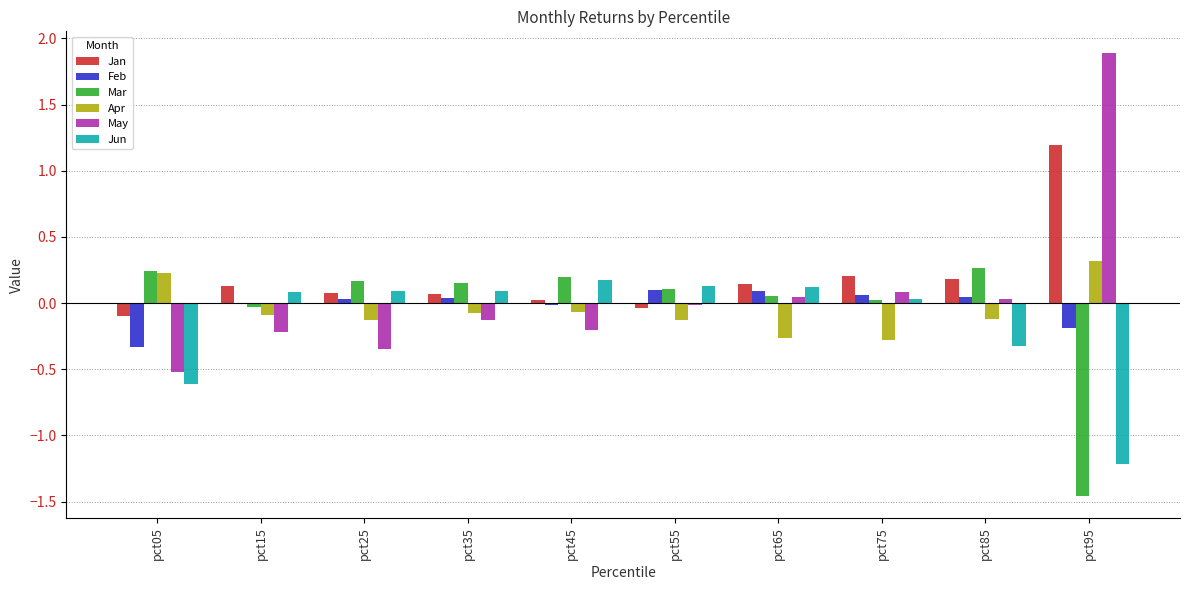

How many groups of bars are there?

10